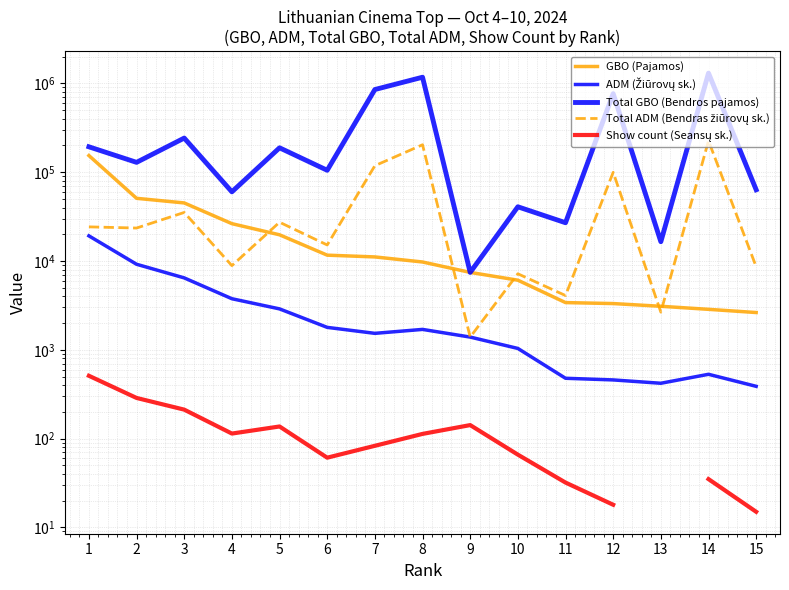

How many interior local peaks does the ADM (Žiūrovų sk.) series have?

2